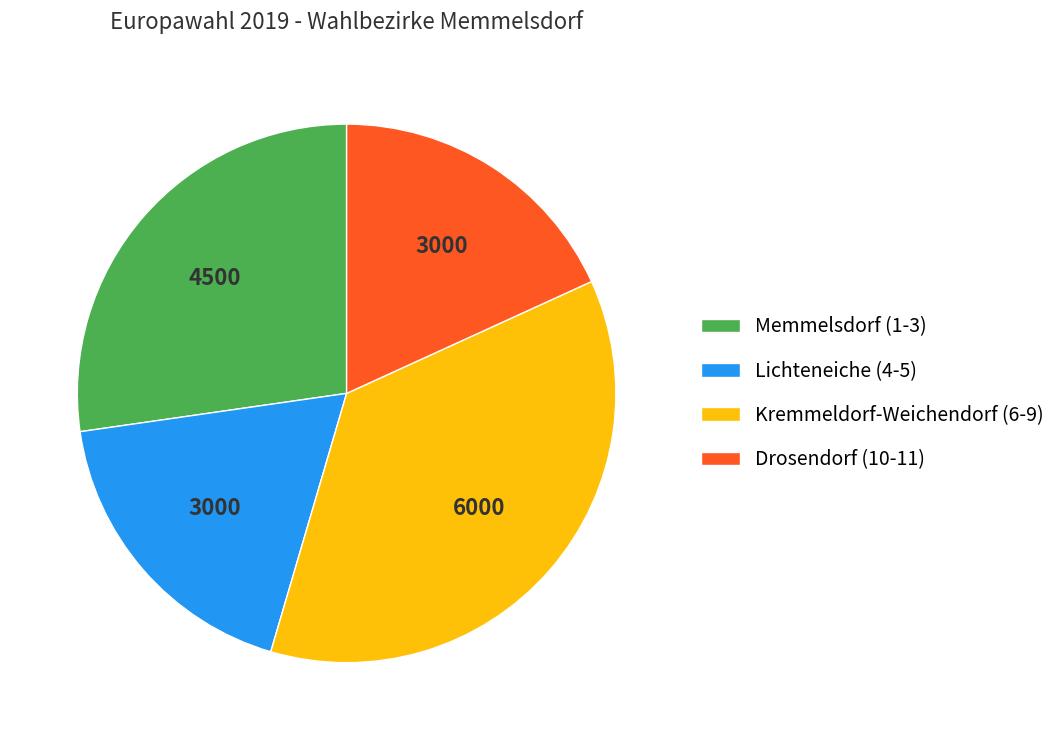

Which category has the biggest portion of the pie?

Kremmeldorf-Weichendorf (6-9)